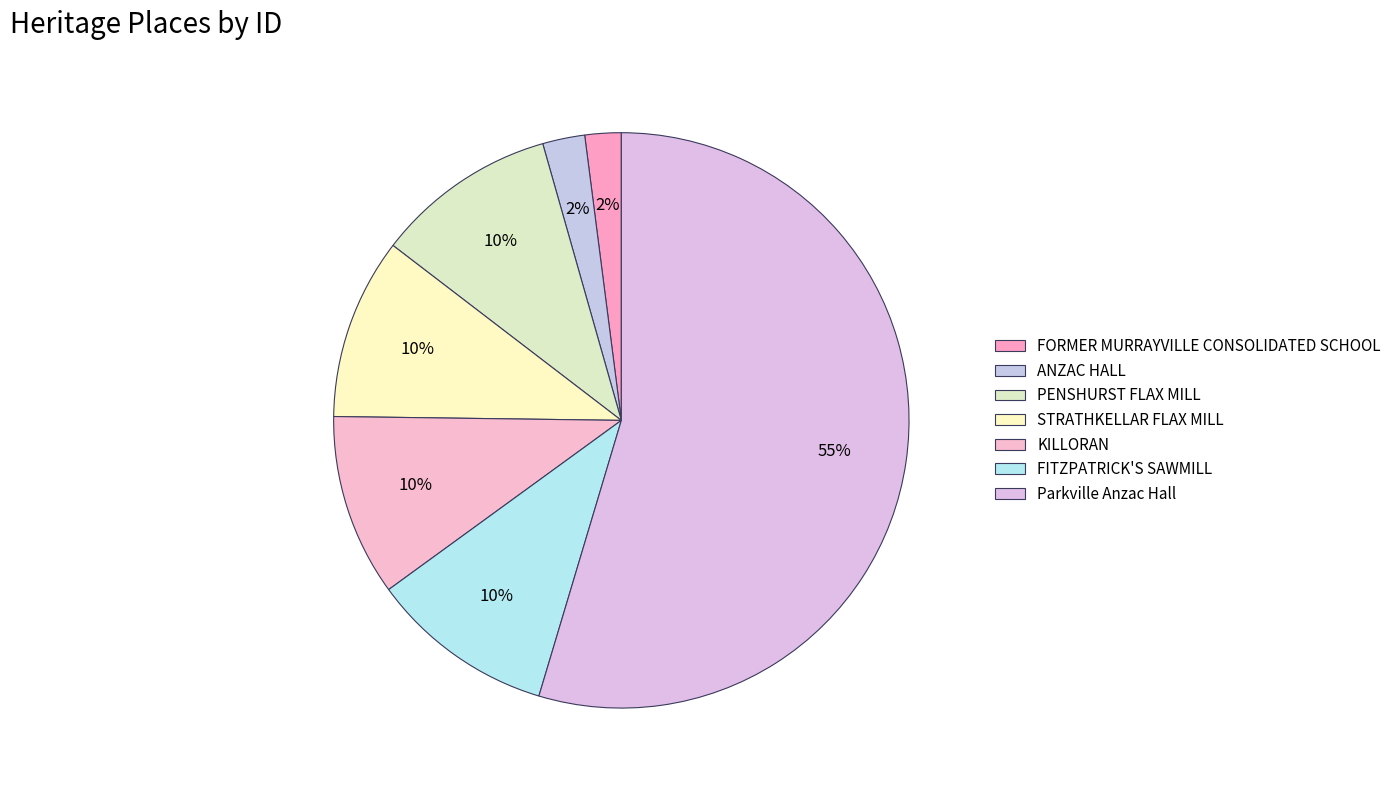

What is the majority slice?

Parkville Anzac Hall